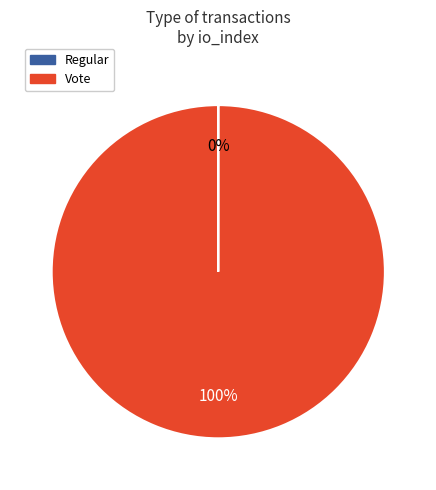

Which slice is the largest?

Vote